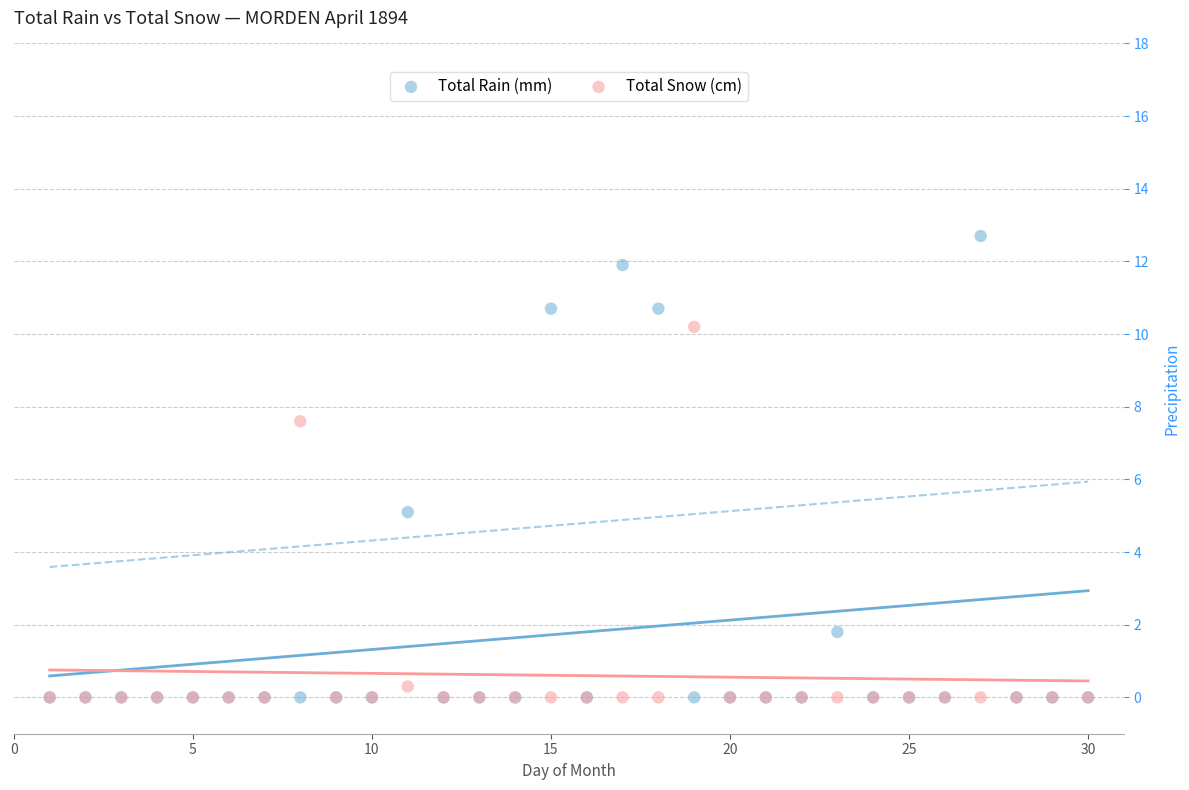

Across all series, what Y value is closest to 6?

5.1